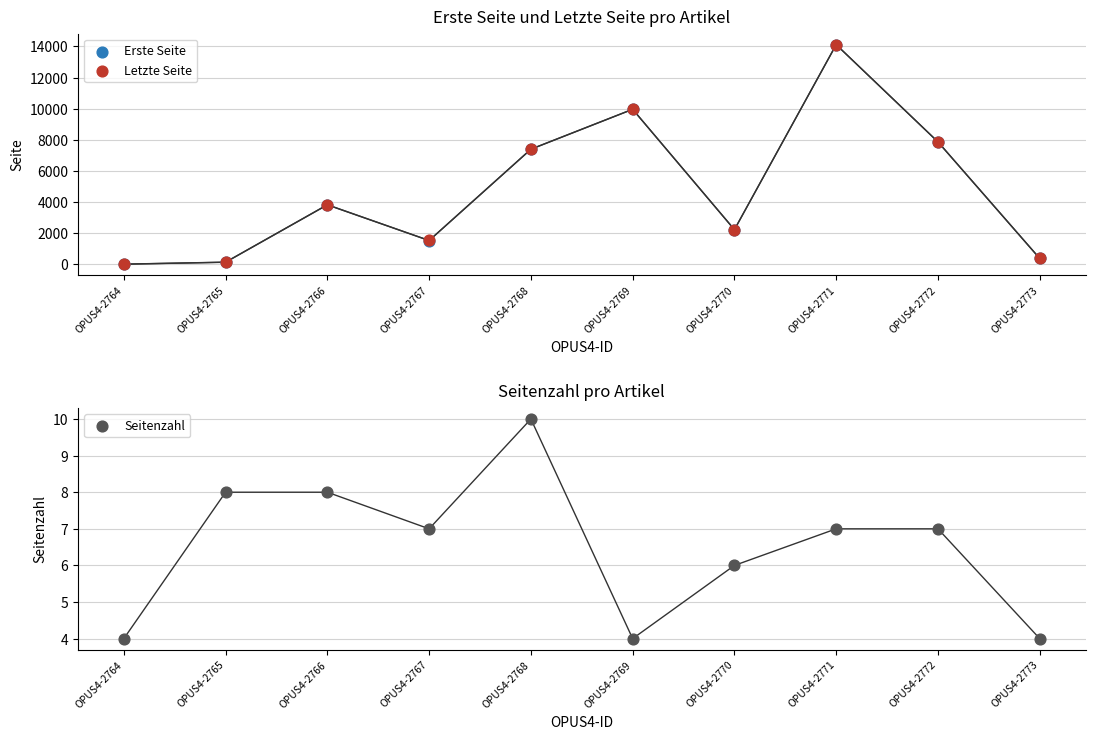

Which series has the largest total across all categories?

Letzte Seite